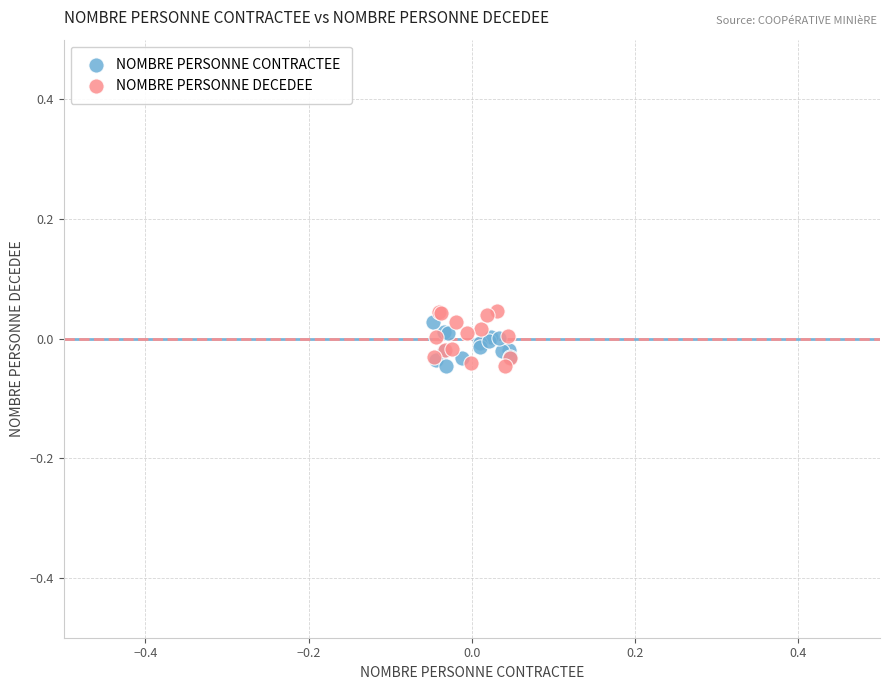

Which series has the widest spread of Y values?

NOMBRE PERSONNE DECEDEE